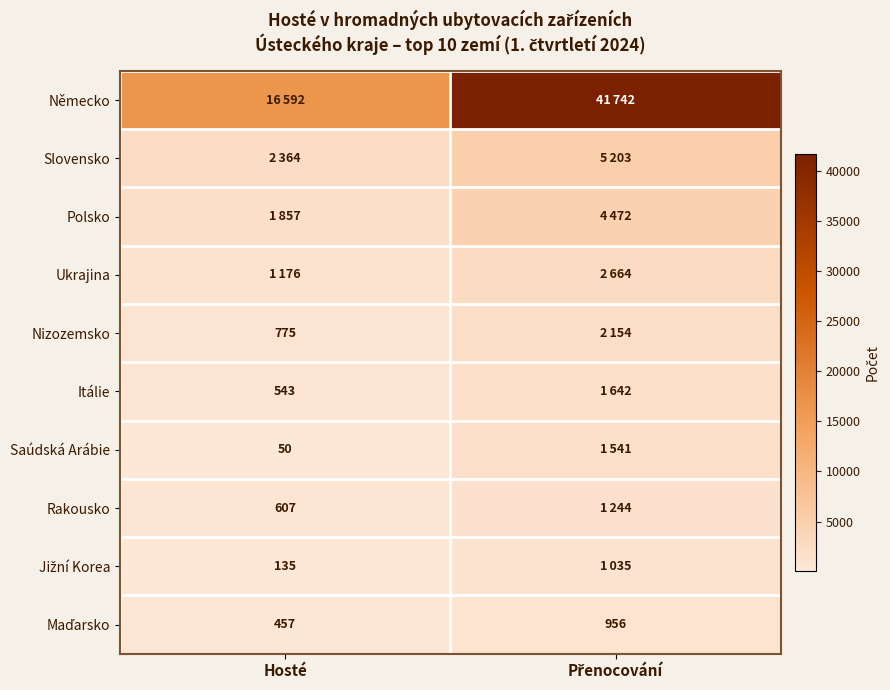

Is it true that Itálie equals 543 at Hosté?

True